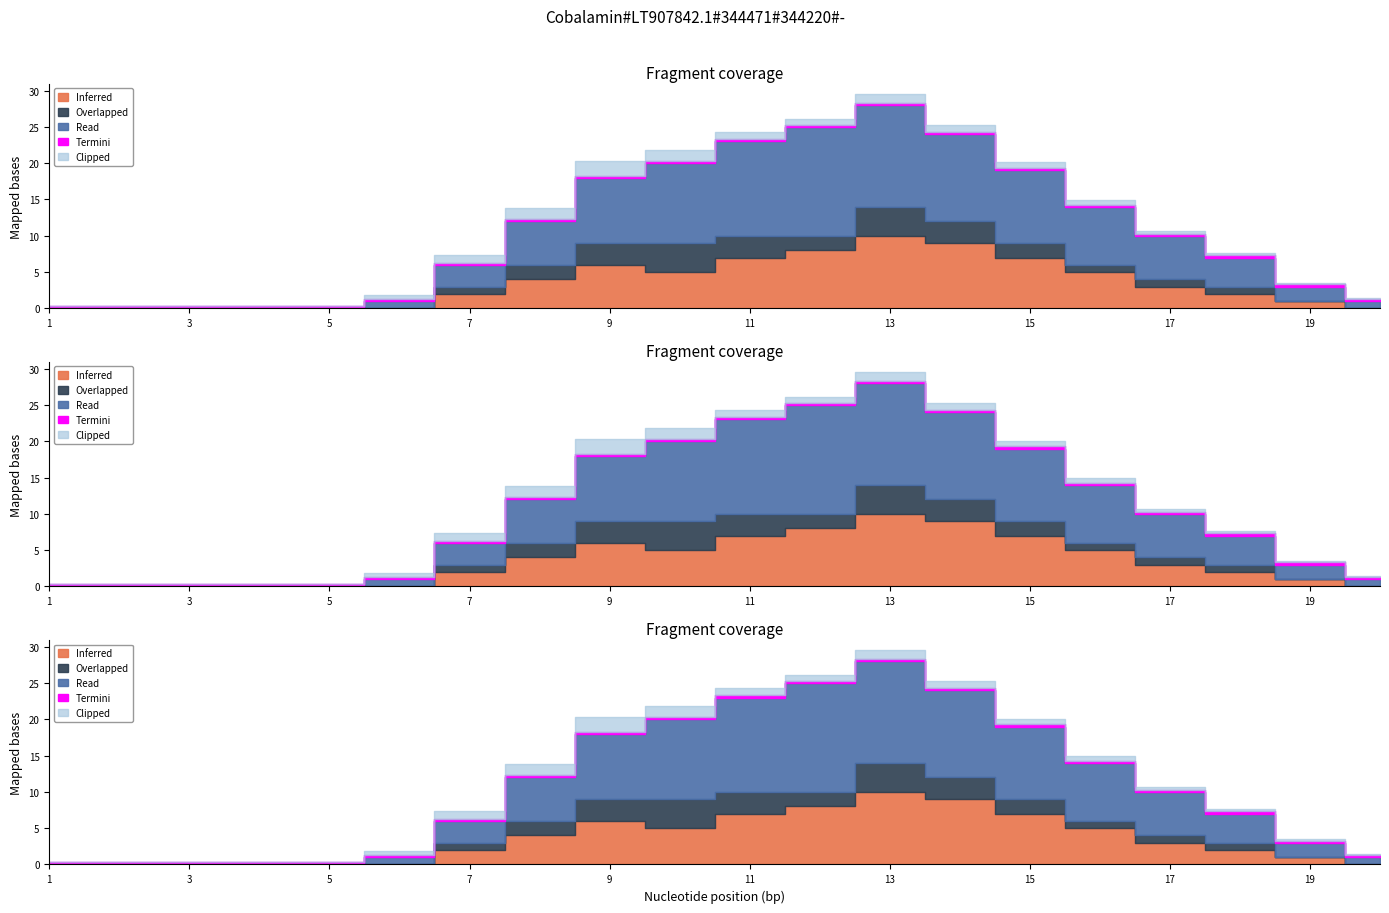

Where does the Inferred series first go above 3?

8